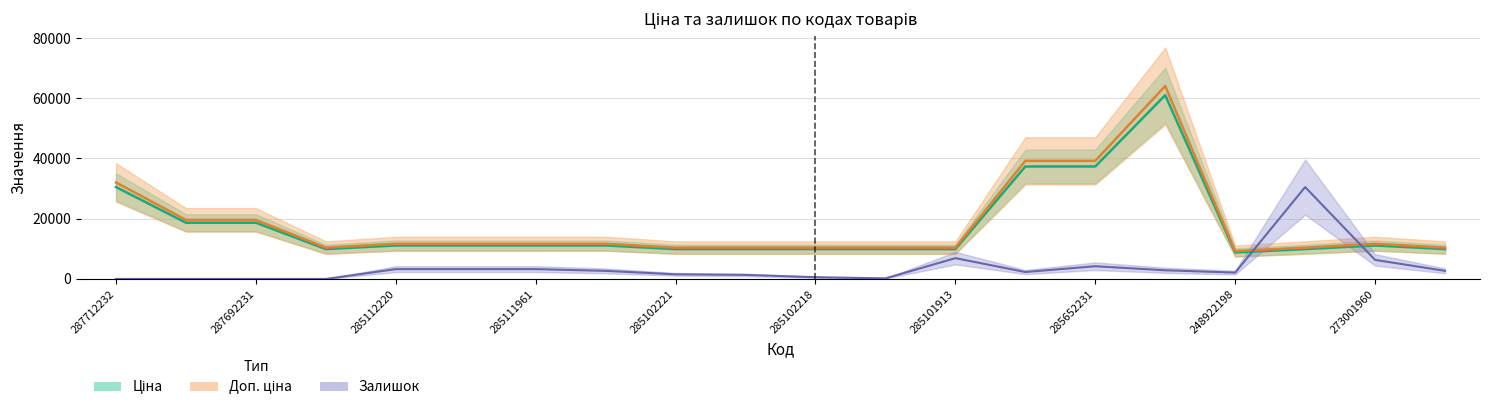

The value of Доп. ціна at 285112217 is 11669.3. True or false?

True